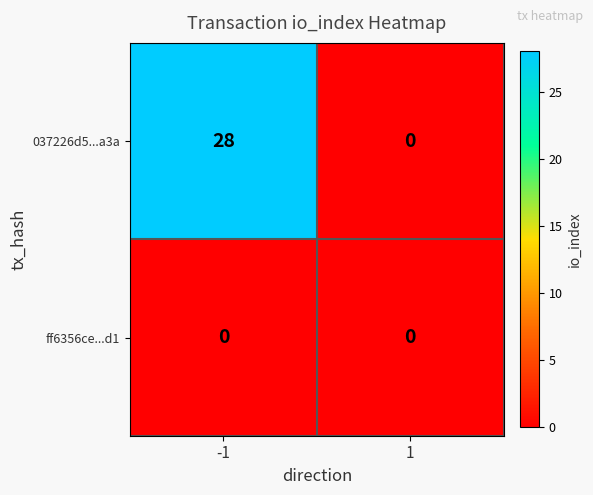

What is the maximum value shown in the chart?

28